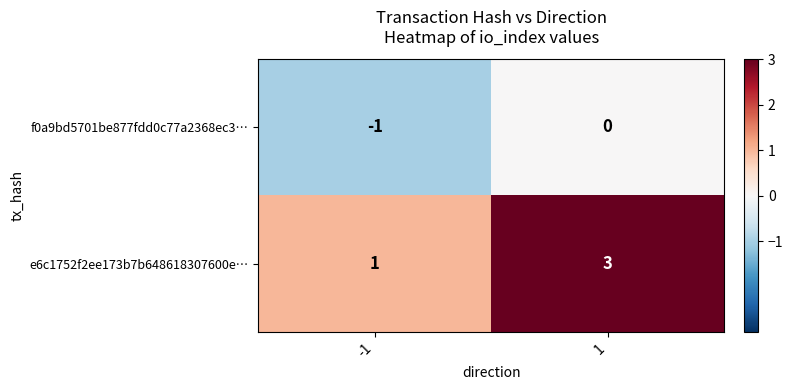

At which category does the chart reach its peak across all series?

1